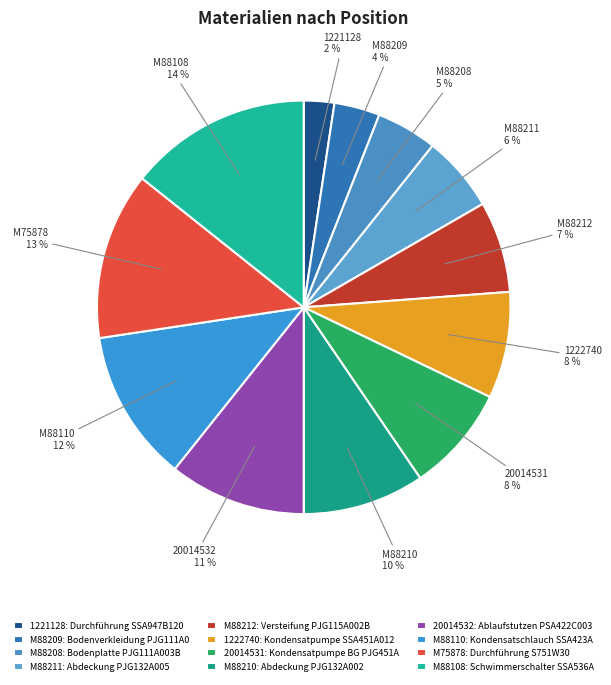

Count the number of slices in the pie.

12